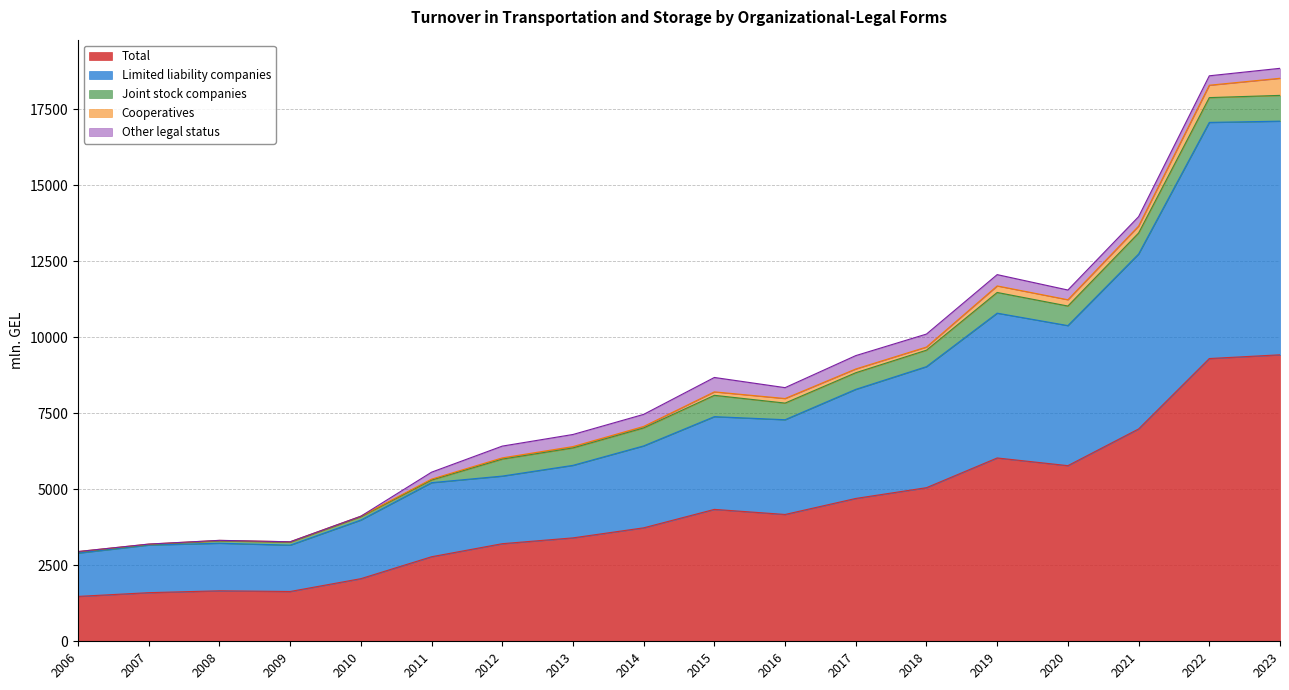

True or false: Cooperatives and Total intersect in this chart.

False